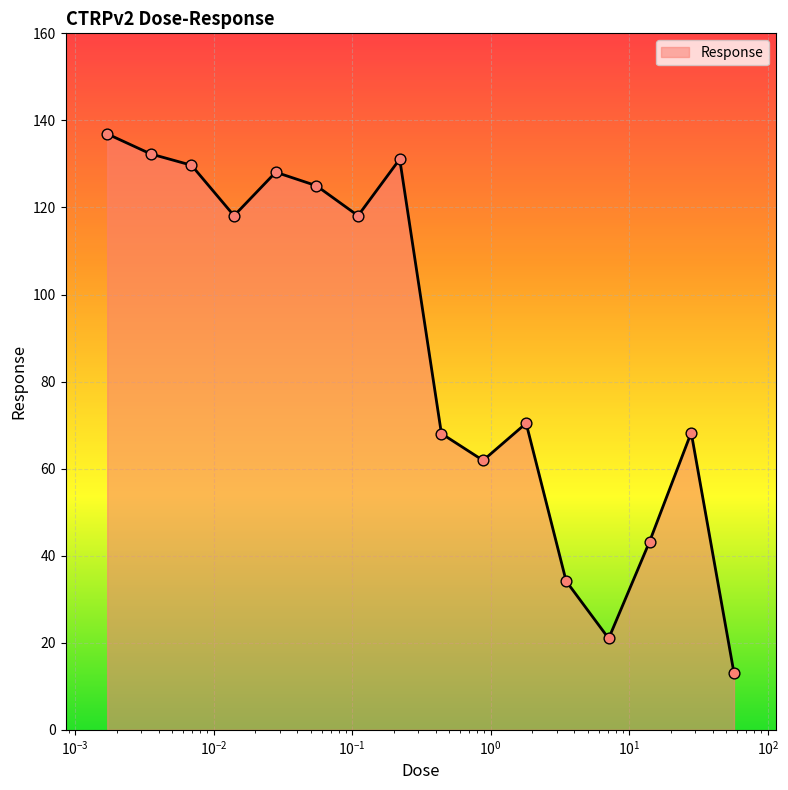

What is the minimum value shown in the chart?

13.1